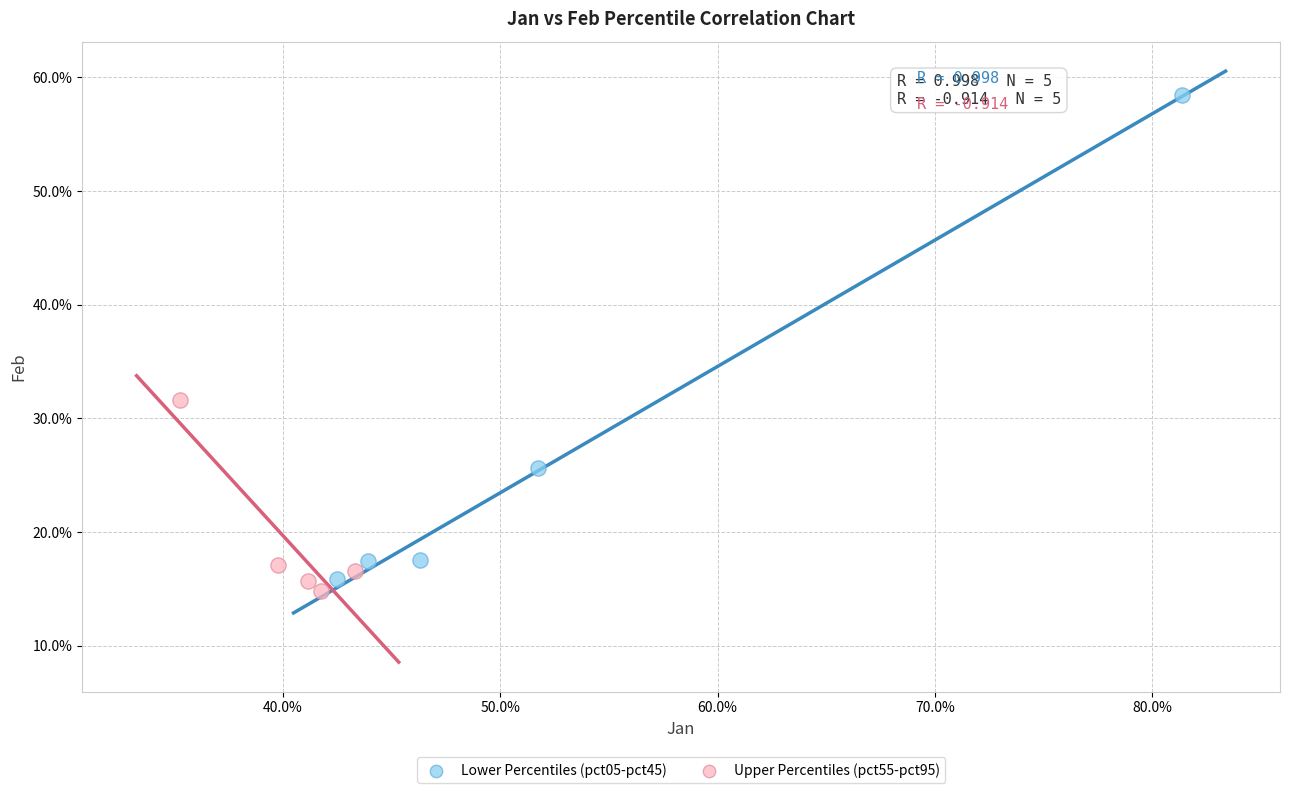

Which series contains the lowest Y value?

Upper Percentiles (pct55-pct95)